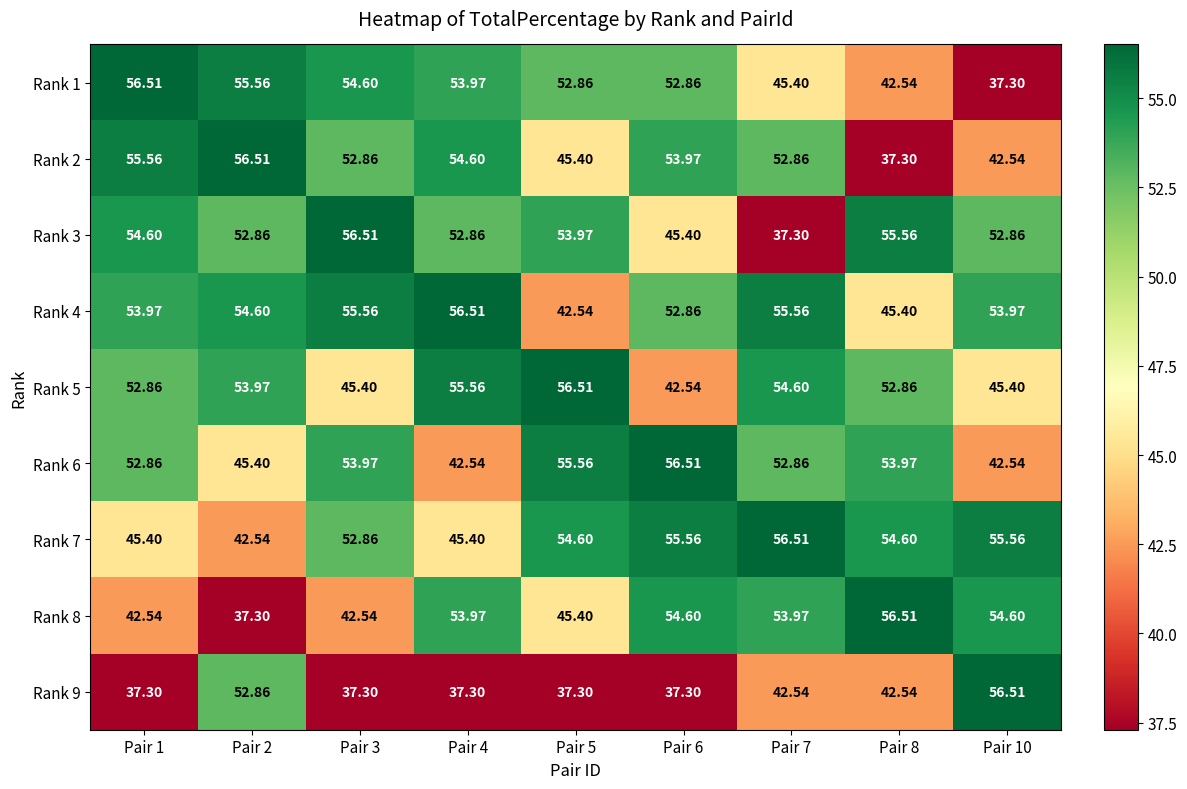

Is the value of Rank 2 at Pair 6 greater than the value of Rank 5 at Pair 8?

Yes